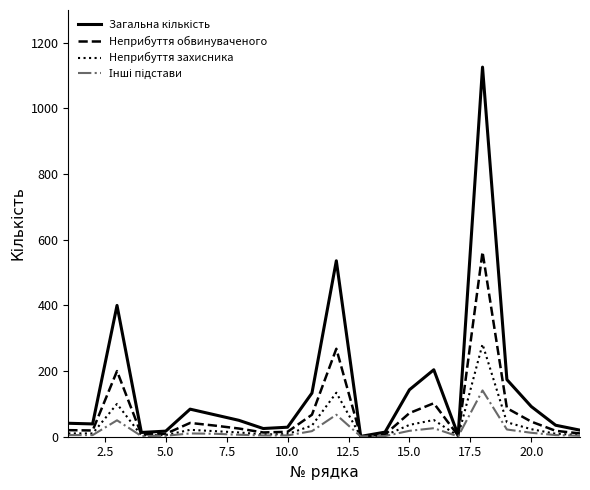

What is the highest value of the Неприбуття захисника series?

282